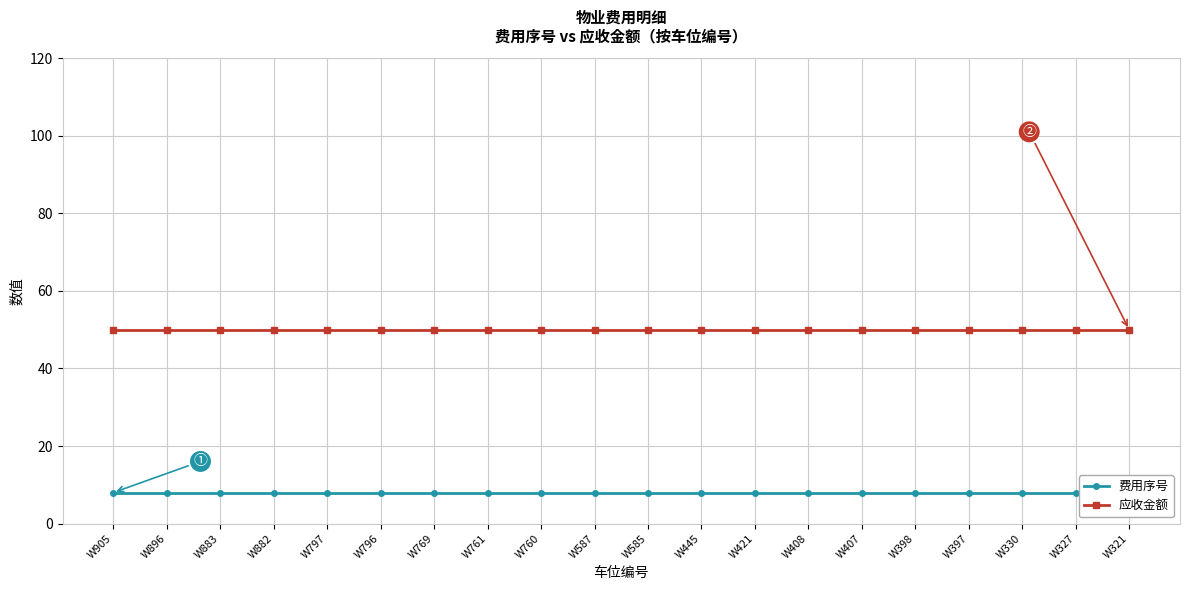

Is the value of 费用序号 at W321 greater than the value of 应收金额 at W321?

No